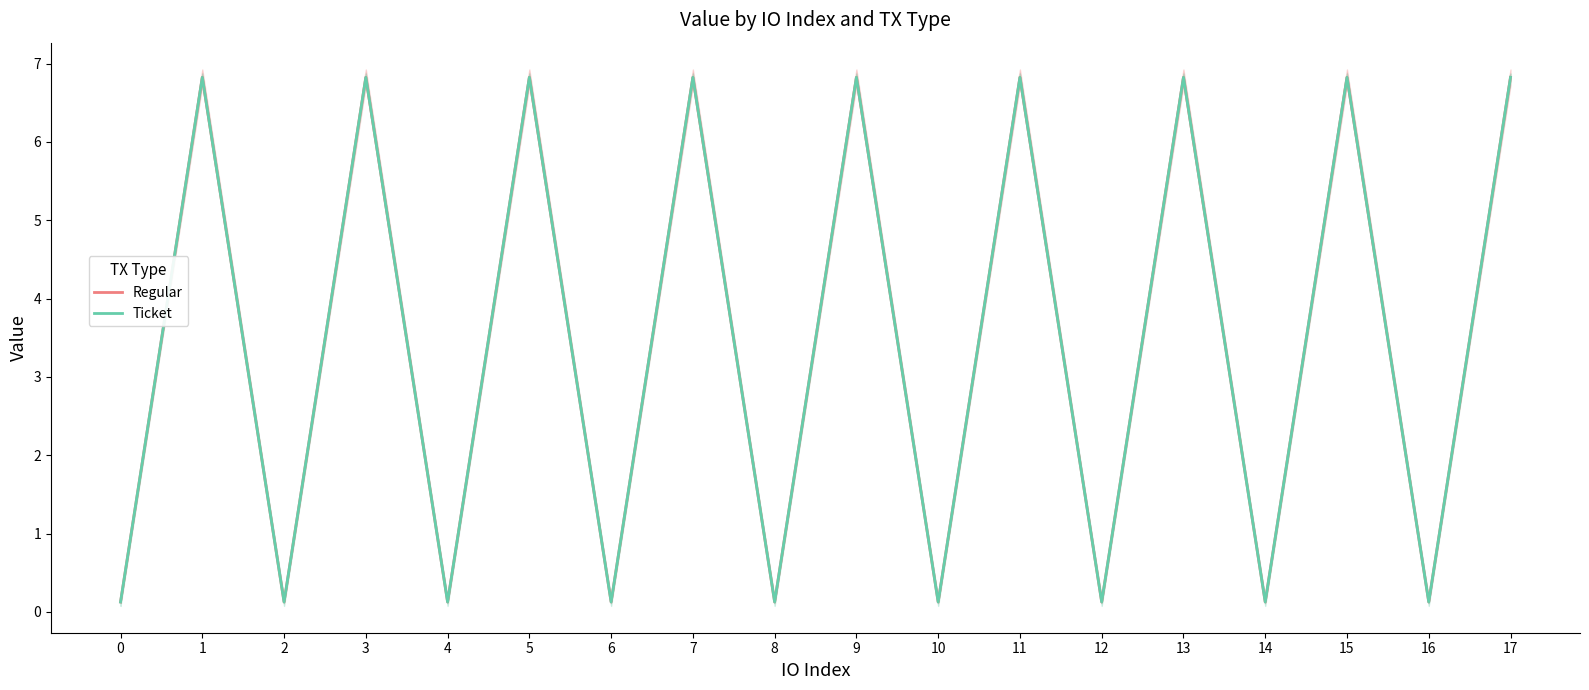

The value of Regular at 4 is 0.1. True or false?

True